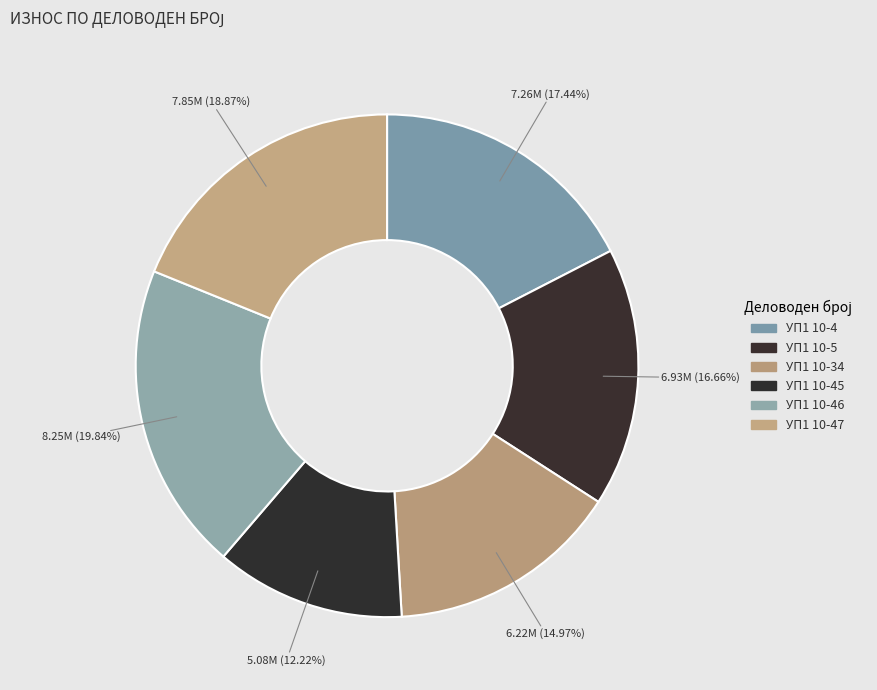

To the nearest percent, what is the combined percentage of УП1 10-5 and УП1 10-45?

29%